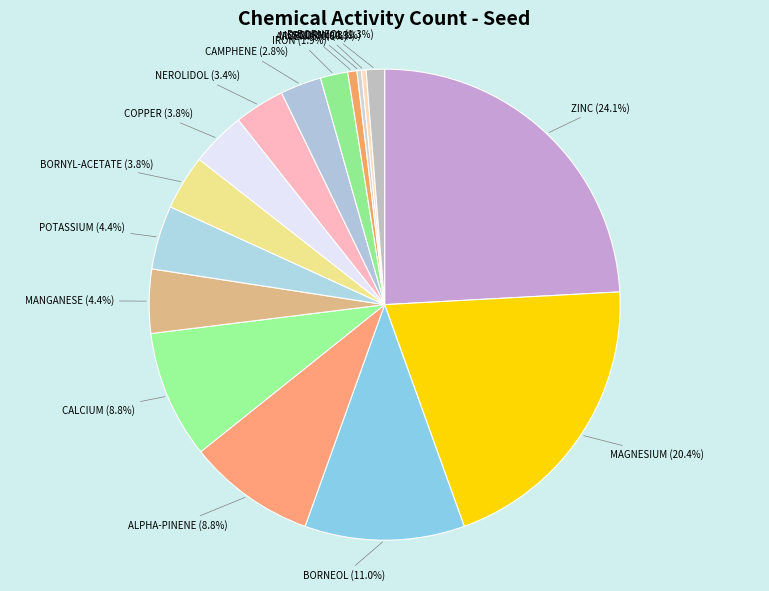

Is it true that COPPER is 17% of the pie?

False